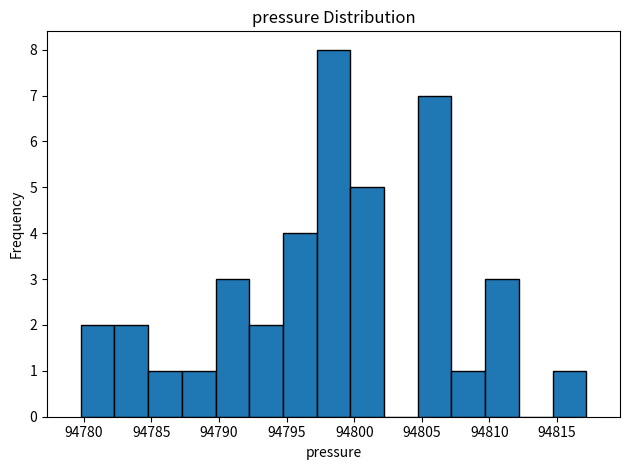

Which range on the x-axis has the tallest bar?

94797.0 to 94799.5